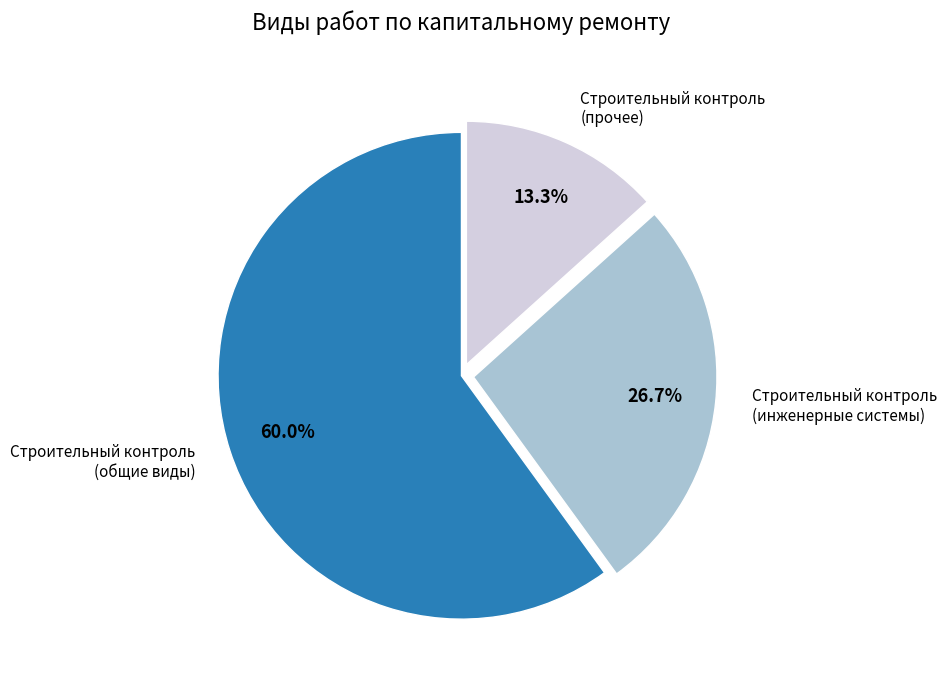

Between Строительный контроль (прочее) and Строительный контроль (общие виды), which is larger?

Строительный контроль (общие виды)